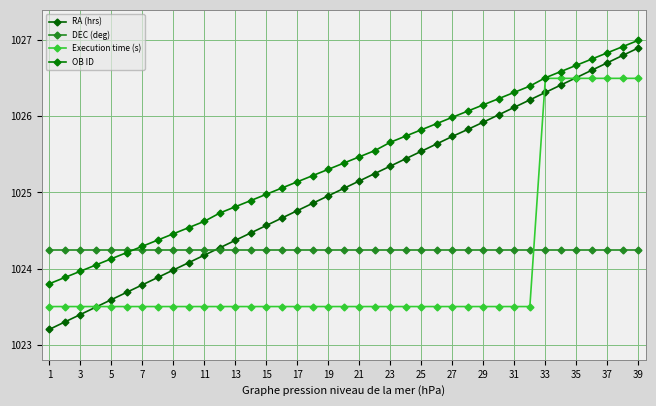

What are all the series names shown in the legend?

RA (hrs), DEC (deg), Execution time (s), OB ID